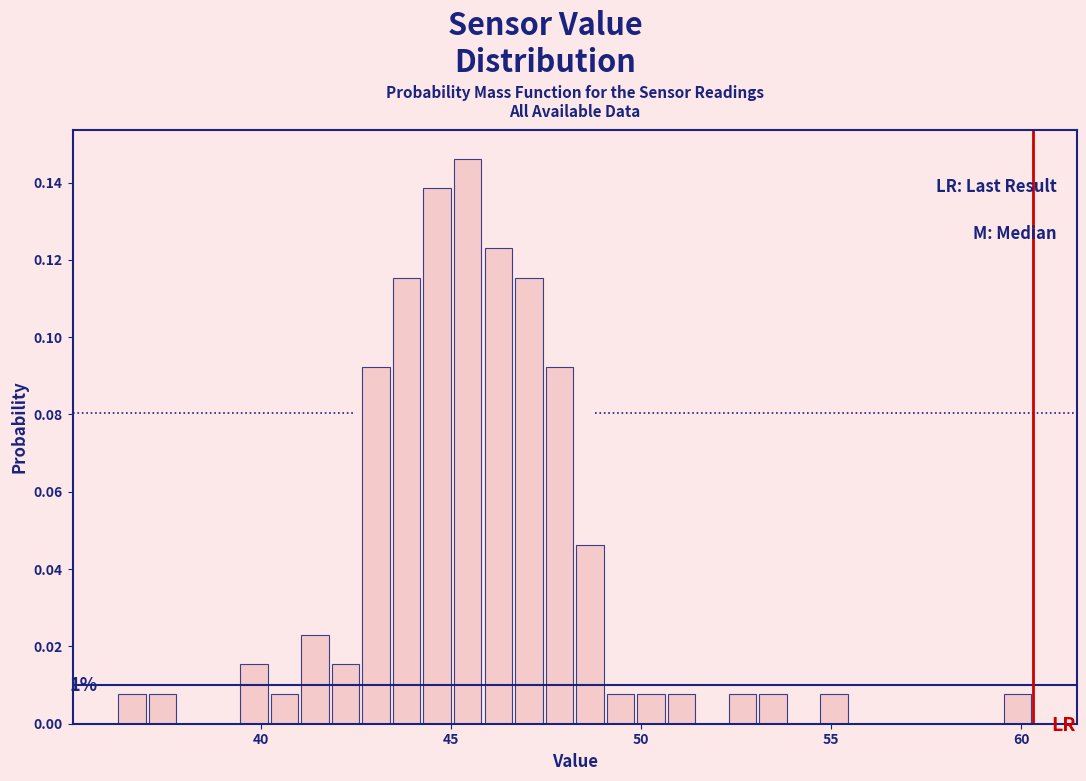

Around what value on the x-axis is the tallest bar? Give the approximate position of its centre, as read against the axis.

45.5